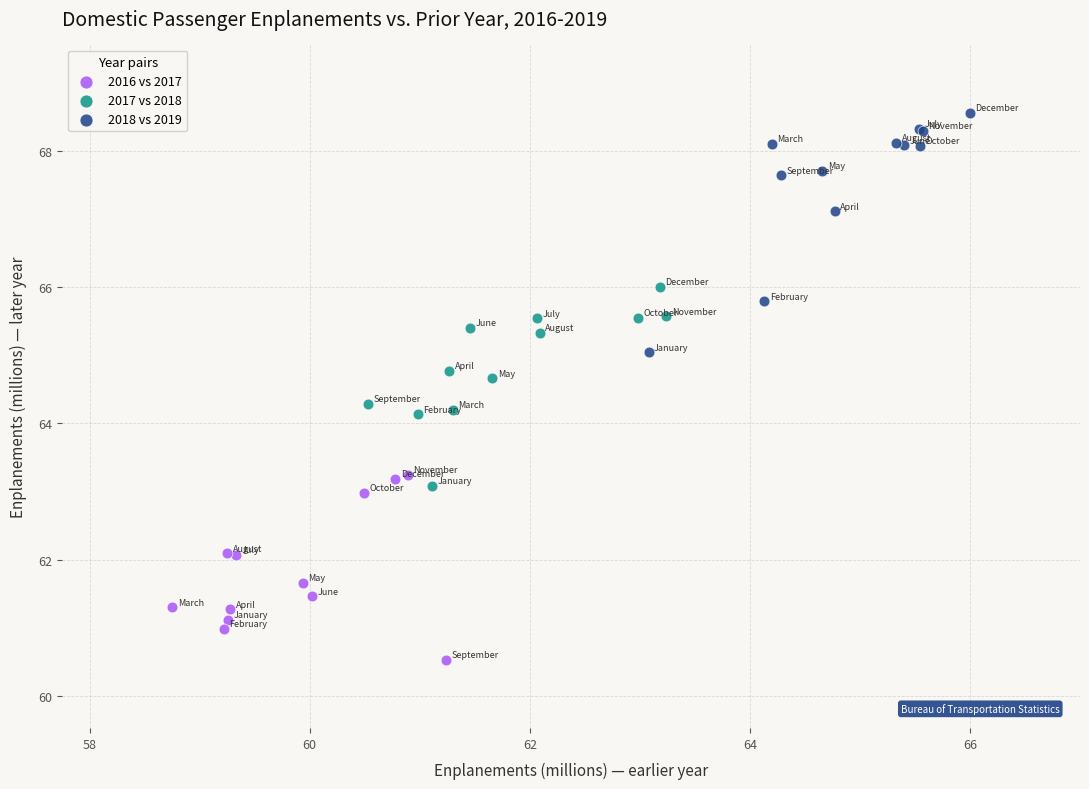

Which series has the widest spread of Y values?

2018 vs 2019